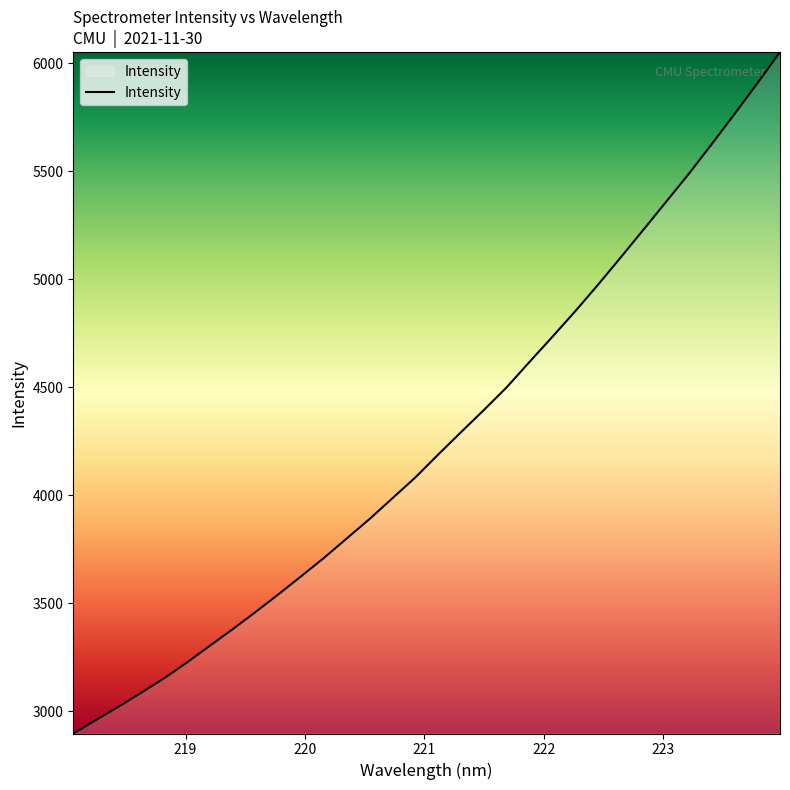

What is the difference between the maximum and minimum values?

3153.0